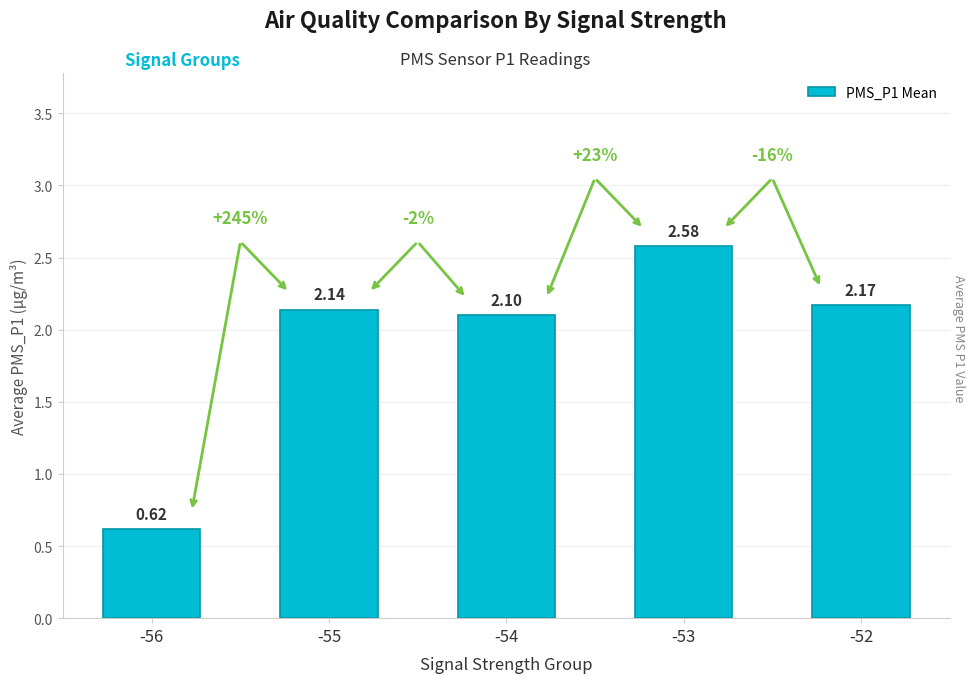

True or false: the data shows 2.1 at -54.

True